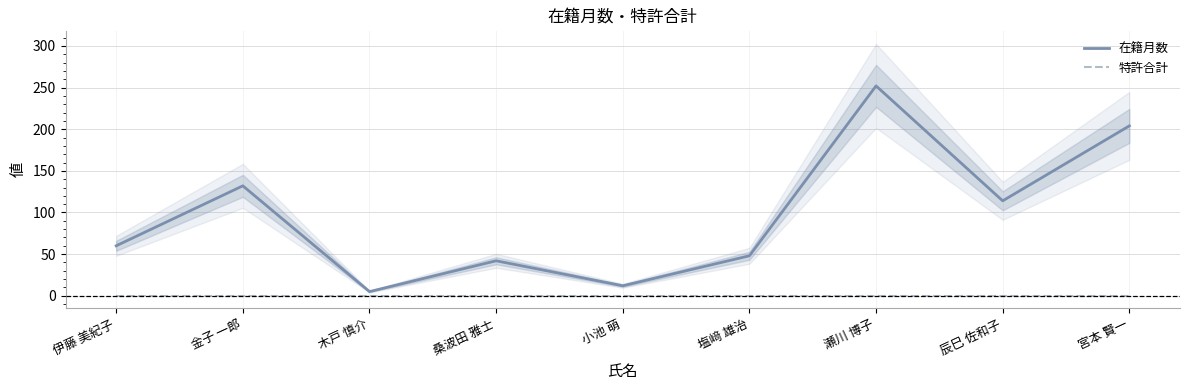

At how many categories does at least one series exceed 242?

1